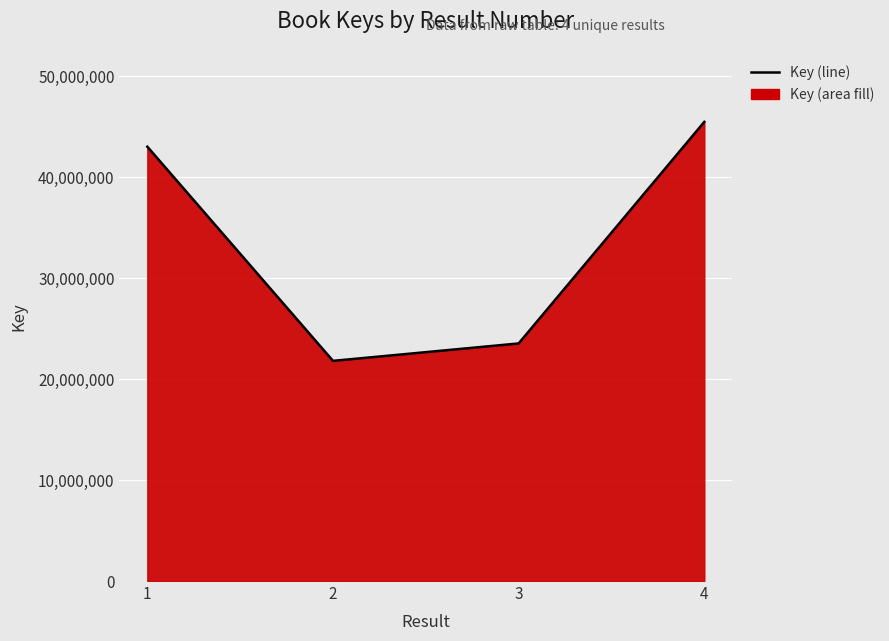

Reading left to right, transcribe all the data shown in this chart.

43035004	21813772	23539486	45492643